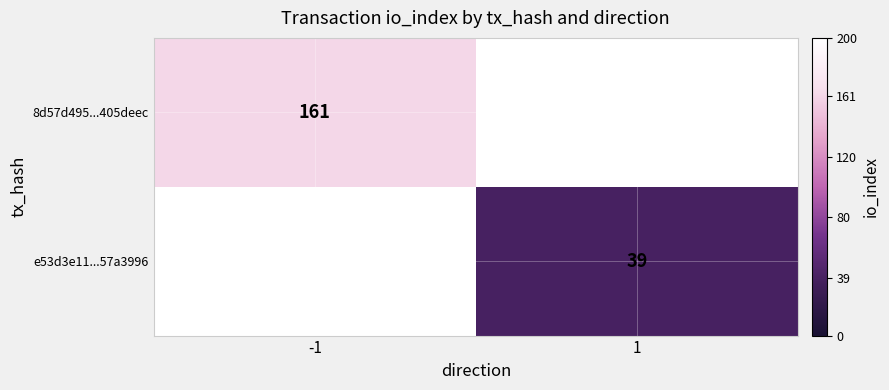

The value of 8d57d495...405deec at -1 is 161. True or false?

True